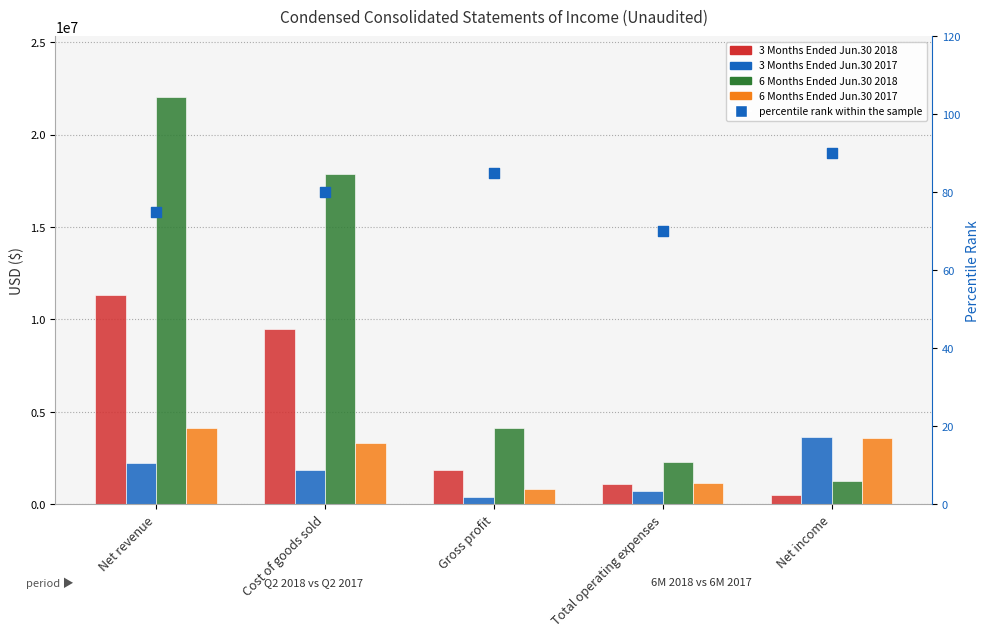

Is the value of 3 Months Ended Jun.30 2018 at Total operating expenses greater than the value of 6 Months Ended Jun.30 2018 at Gross profit?

No